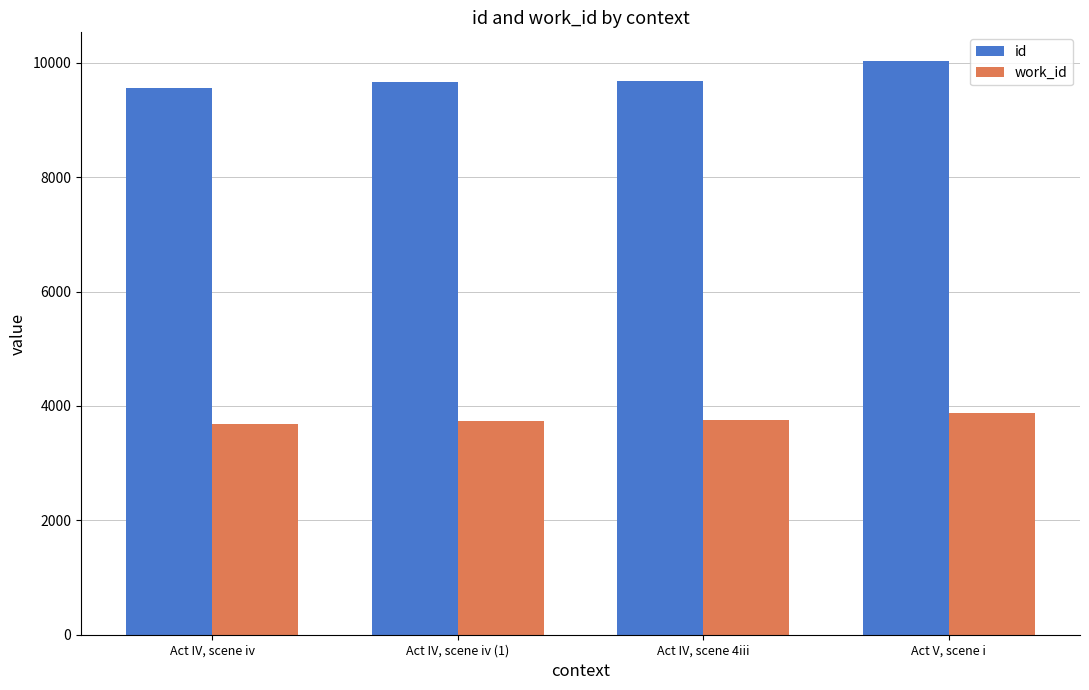

What are all the series names shown in the legend?

id, work_id